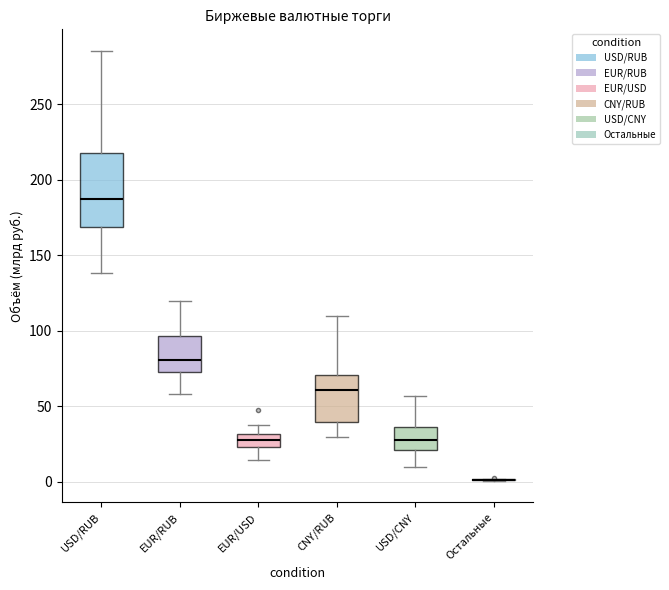

Which box is the tallest, from its lower edge to its upper edge?

USD/RUB